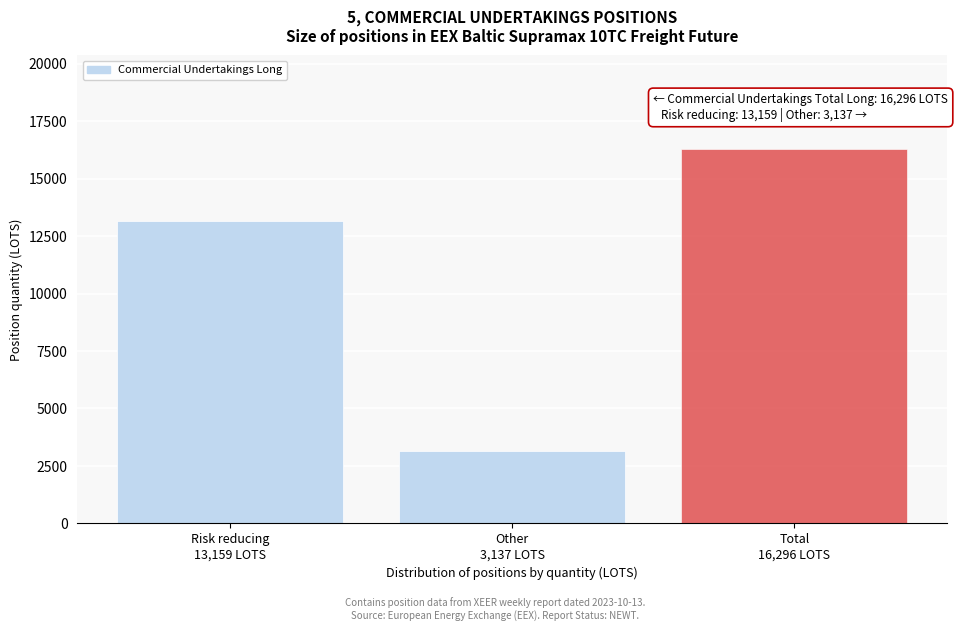

Reading right to left, list all the values displayed in this chart.

16296	3137	13159